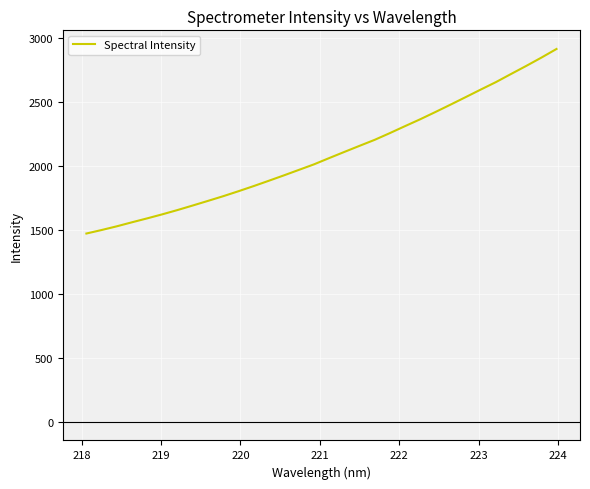

What is the difference between the maximum and minimum values?

1442.5